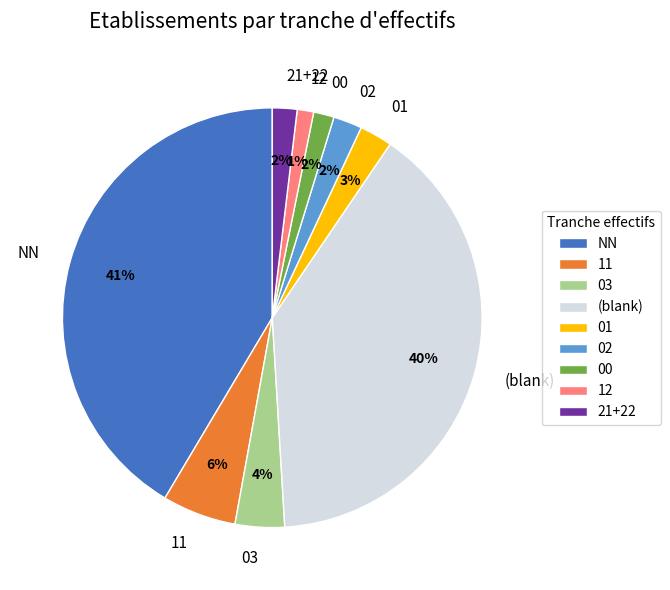

The NN slice represents 41% of the pie. True or false?

True